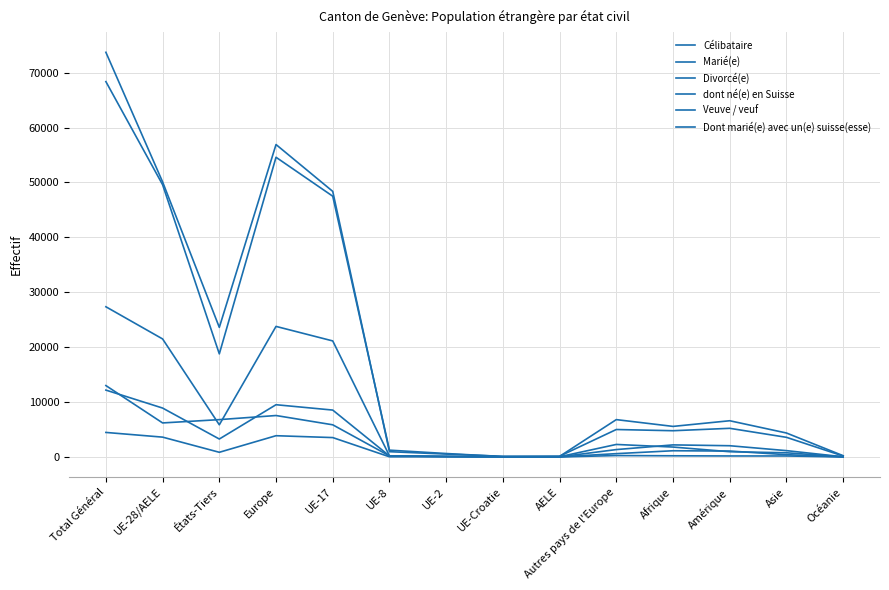

Is this an area chart (filled region under the line)?

No